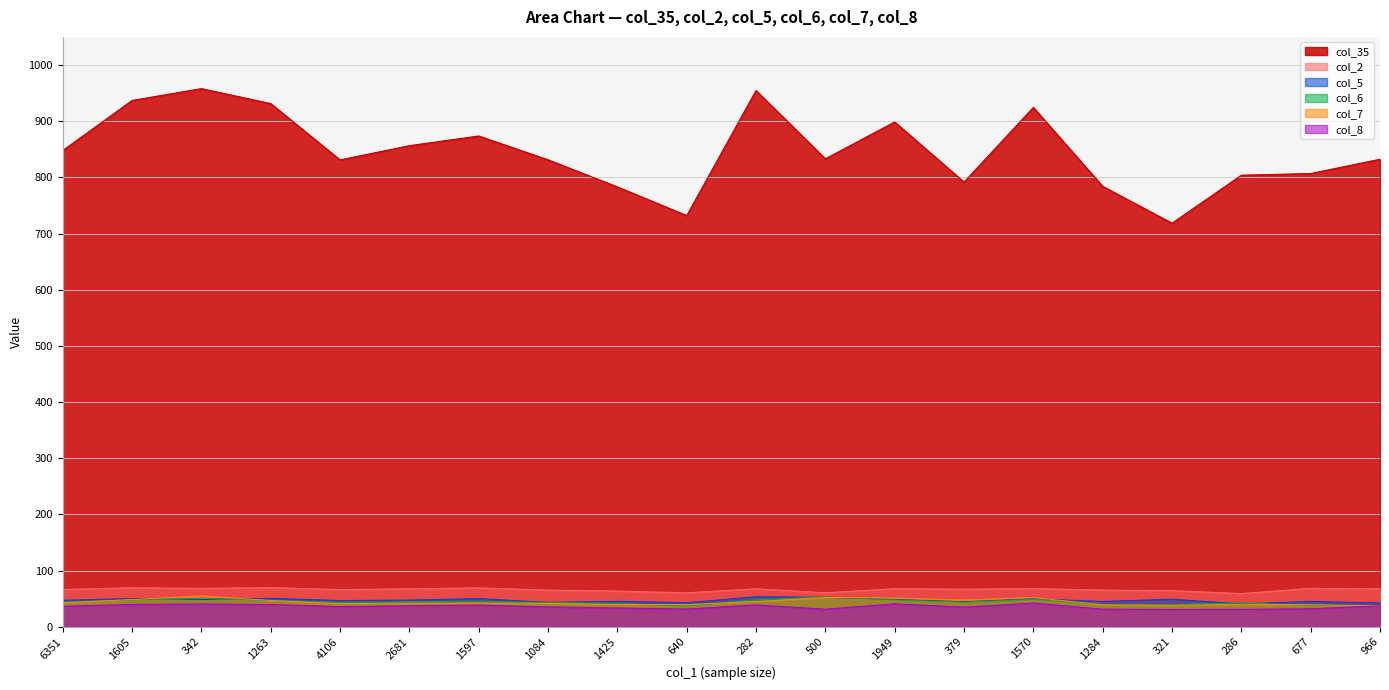

At which category does col_35 reach its first local valley?

4106